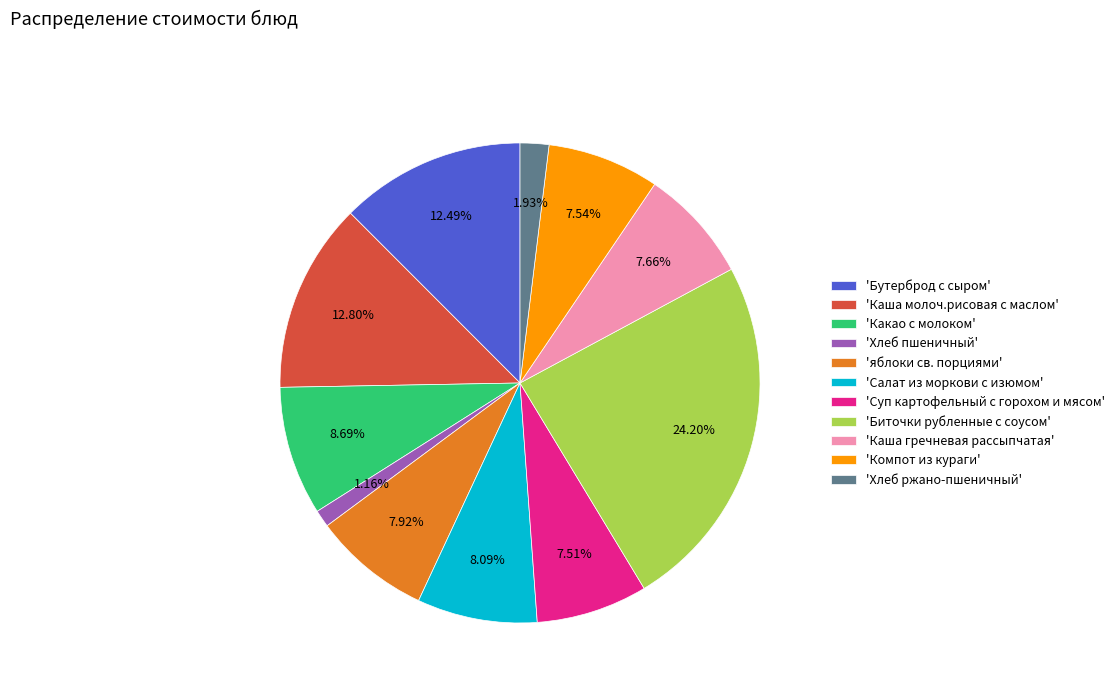

Combined, do 'Суп картофельный с горохом и мясом' and 'Бутерброд с сыром' account for over 50%?

No